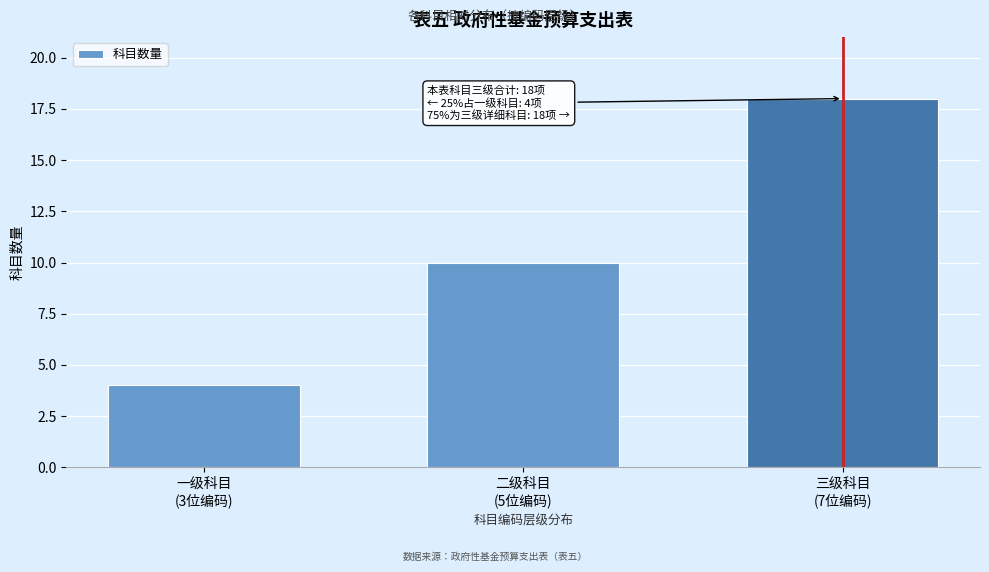

Reading right to left, what are all the values shown in this chart?

18	10	4